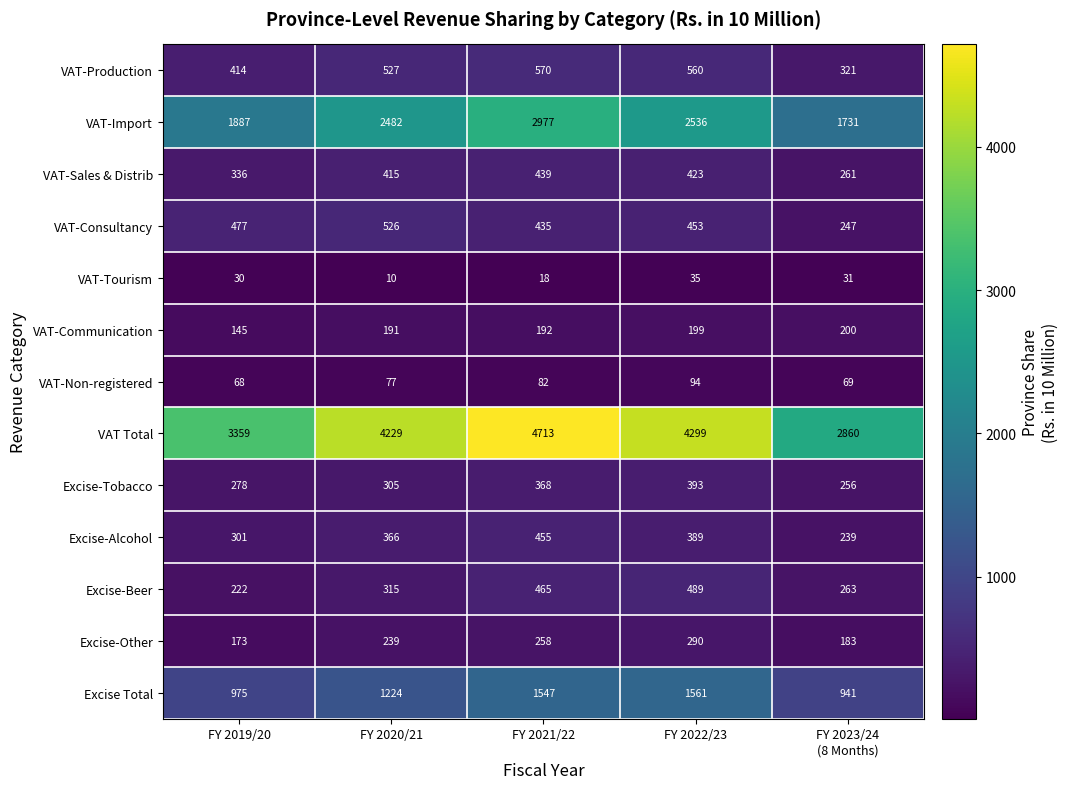

What is the greatest value displayed?

4713